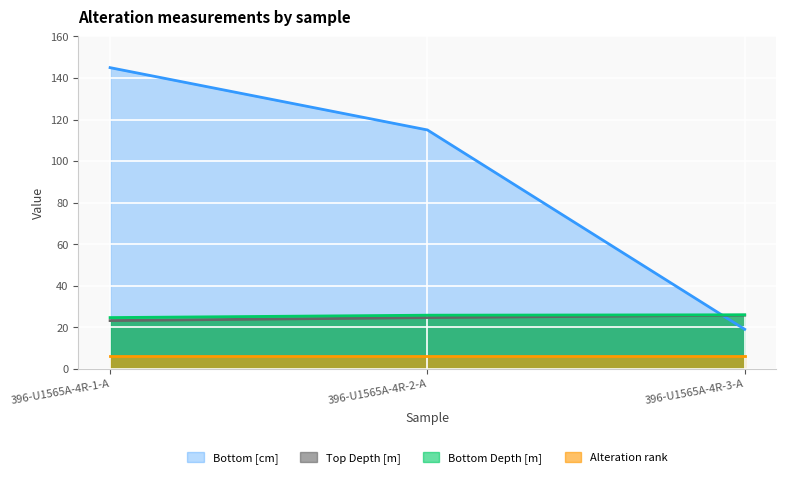

What is the smallest value displayed?

6.0